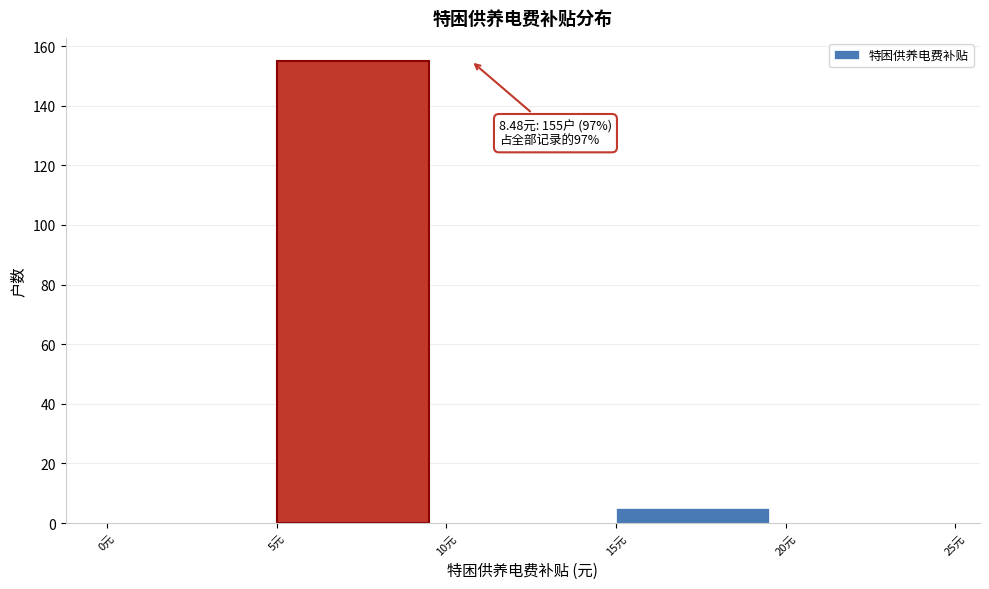

Which range on the x-axis has the tallest bar?

5 to 10